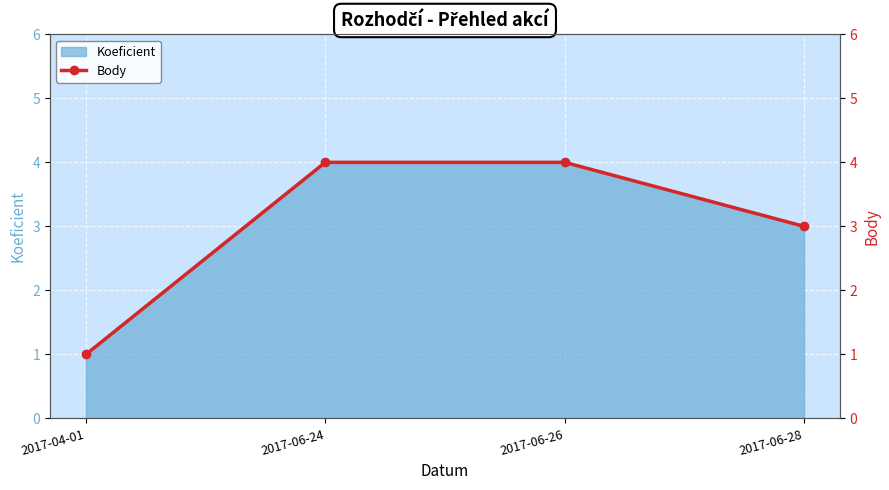

What is the difference between the values at 2017-06-26 and 2017-06-28?

1